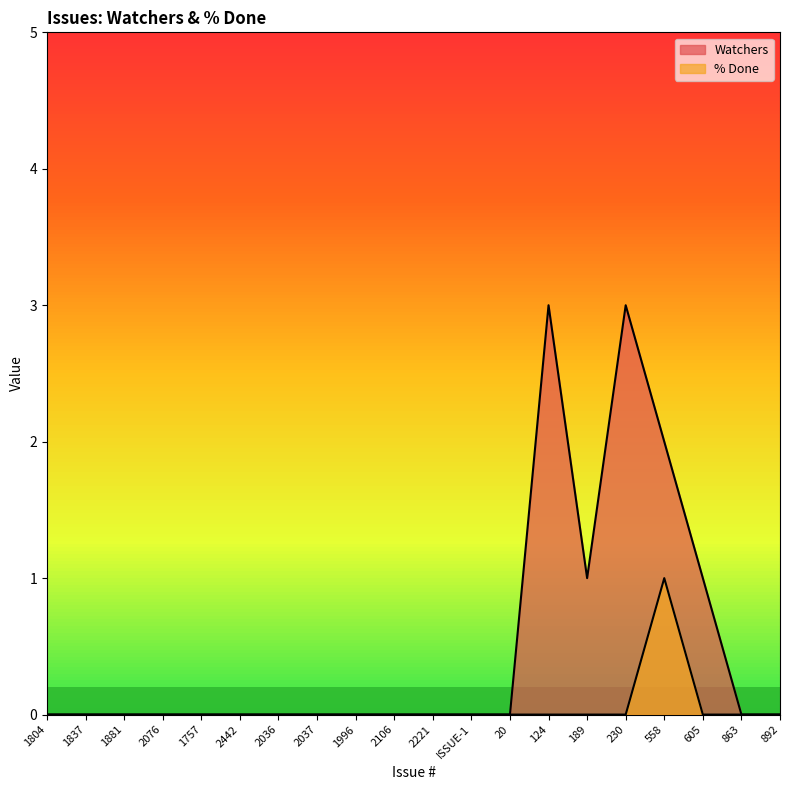

How many lines are shown in the chart?

2